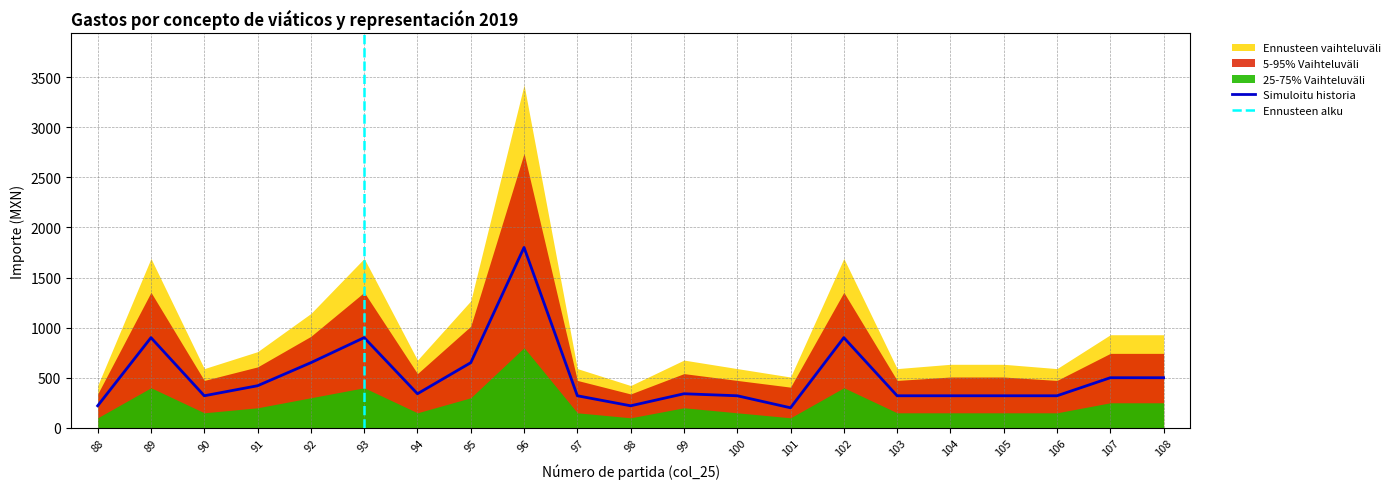

The value of Simuloitu historia at 88 is 101. True or false?

False